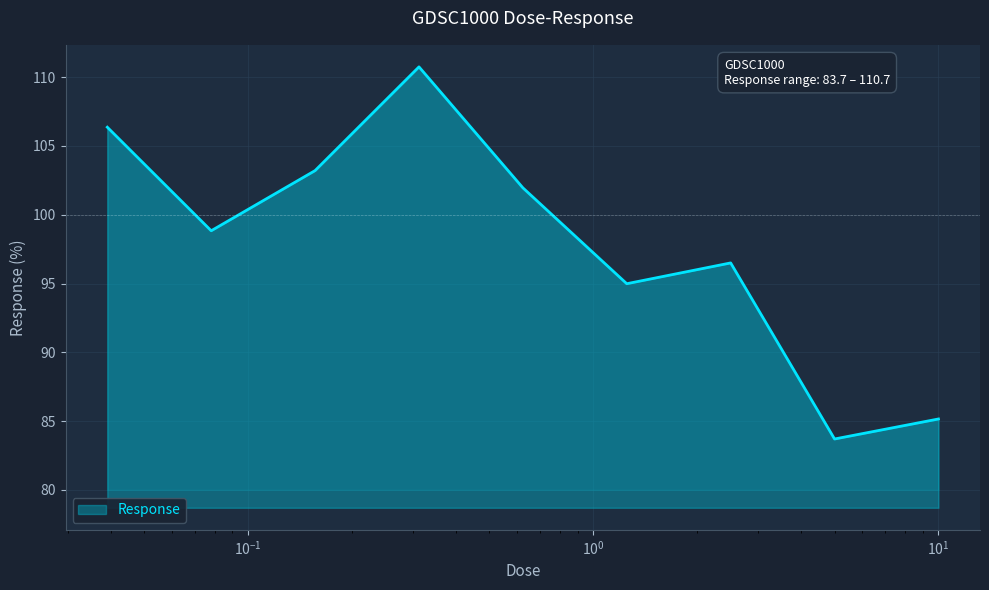

What is the difference between the maximum and minimum values?

27.1